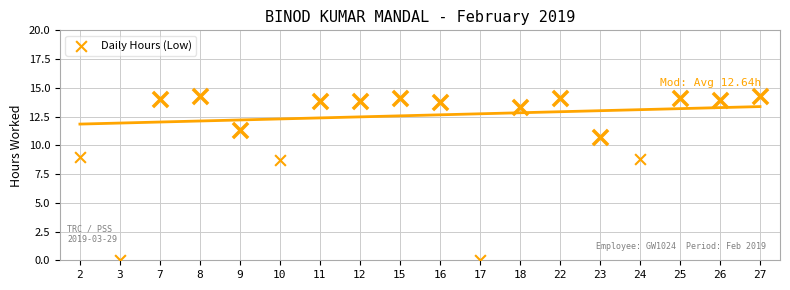

Approximately how many times larger is the value at 27 compared to 18?

1.1